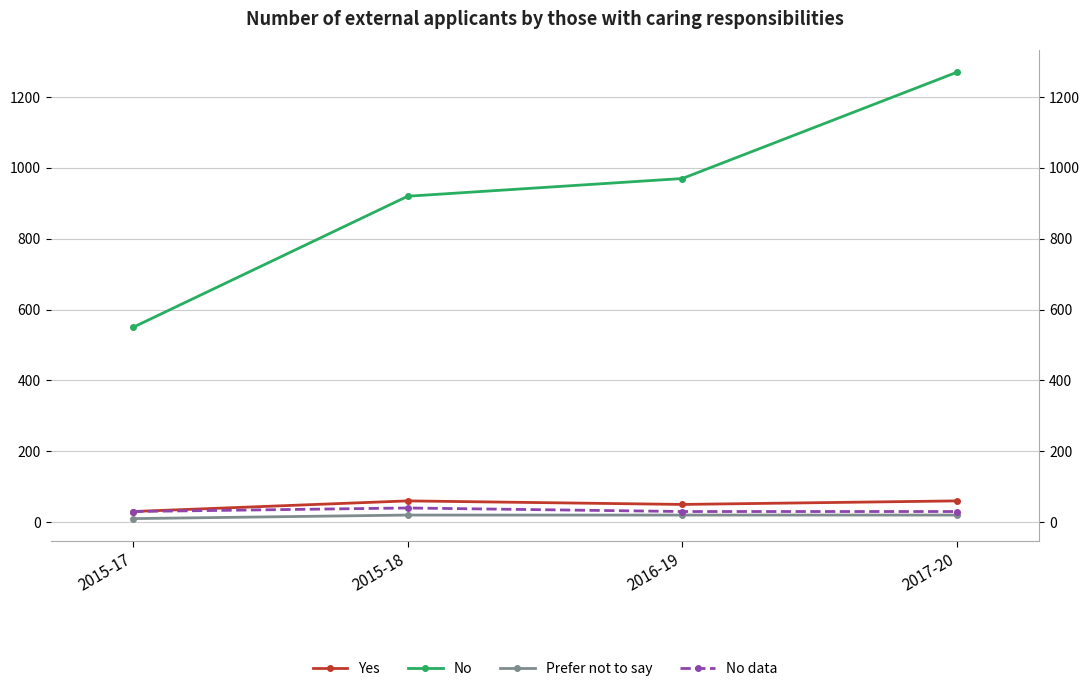

Which category has the lowest value across all series?

2015-17